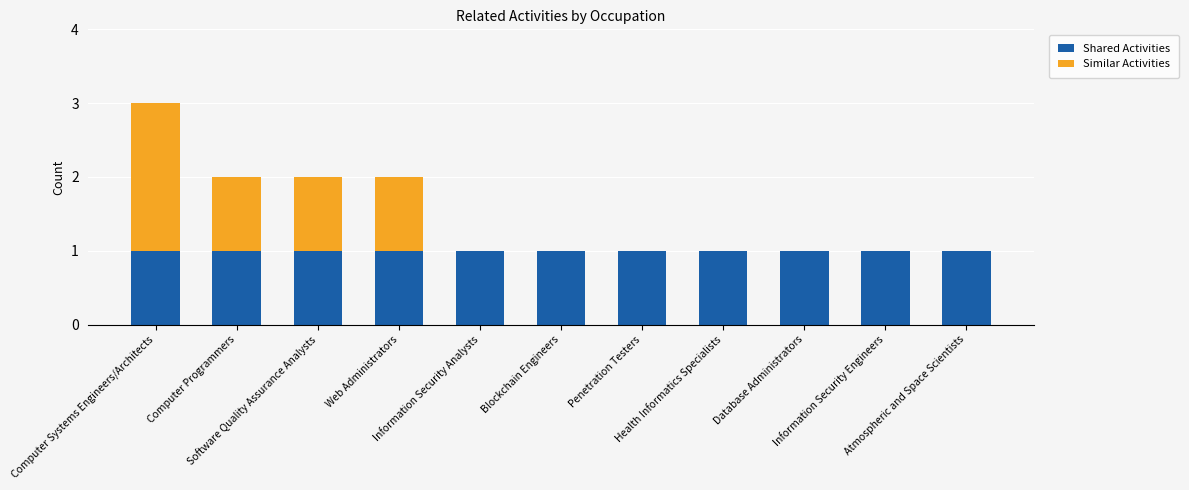

What is the sum of all Shared Activities values?

11